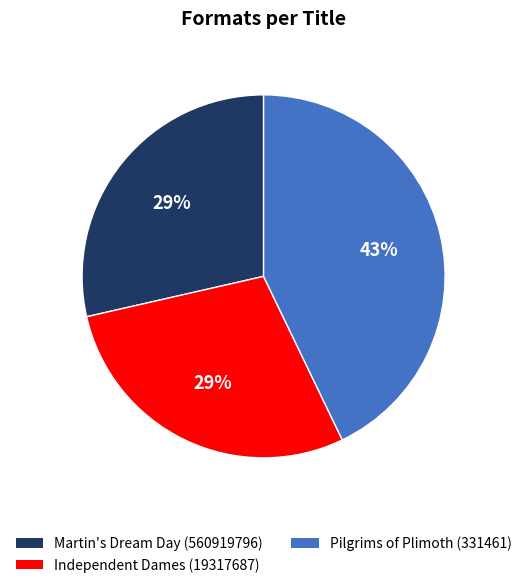

To the nearest percent, what is the combined percentage of Martin's Dream Day (560919796) and Independent Dames (19317687)?

57%